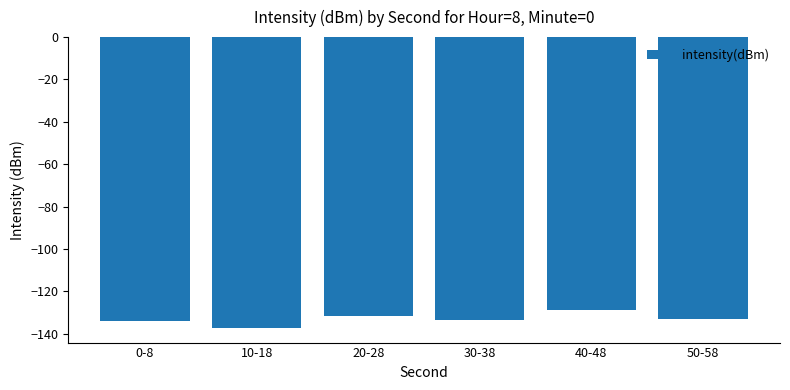

What is the value of the 1st bar from the left?

-133.9